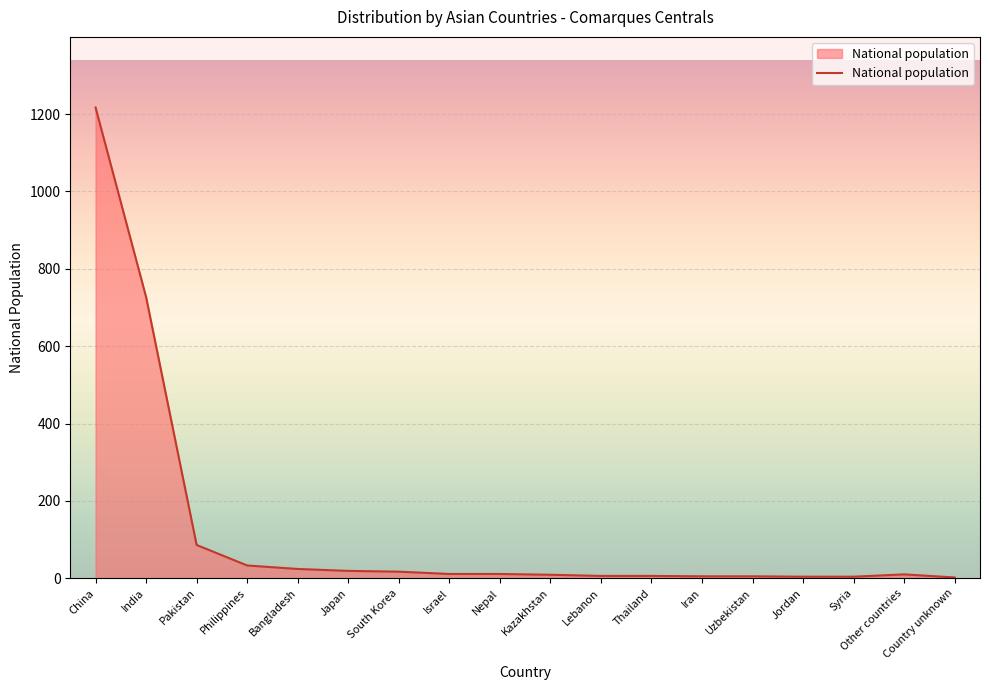

How many lines are shown in the chart?

1